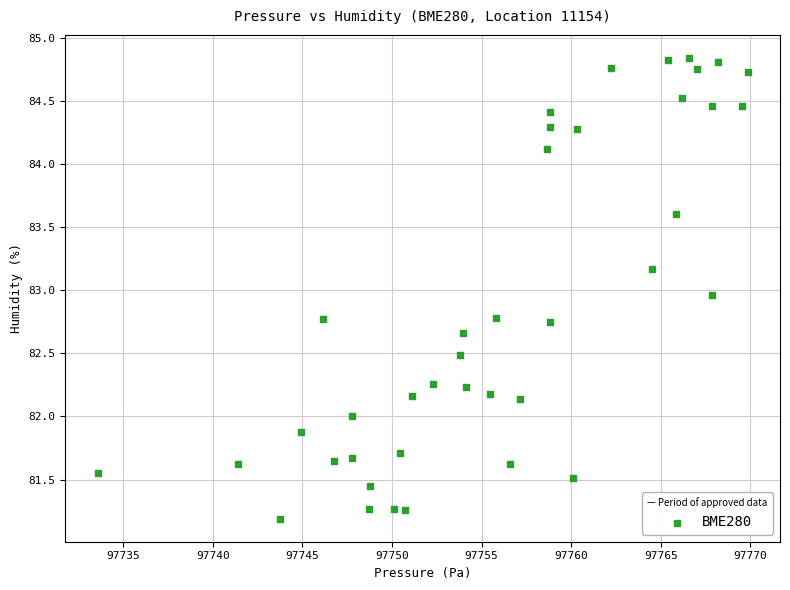

What is the range of X values (max minus min)?

36.2